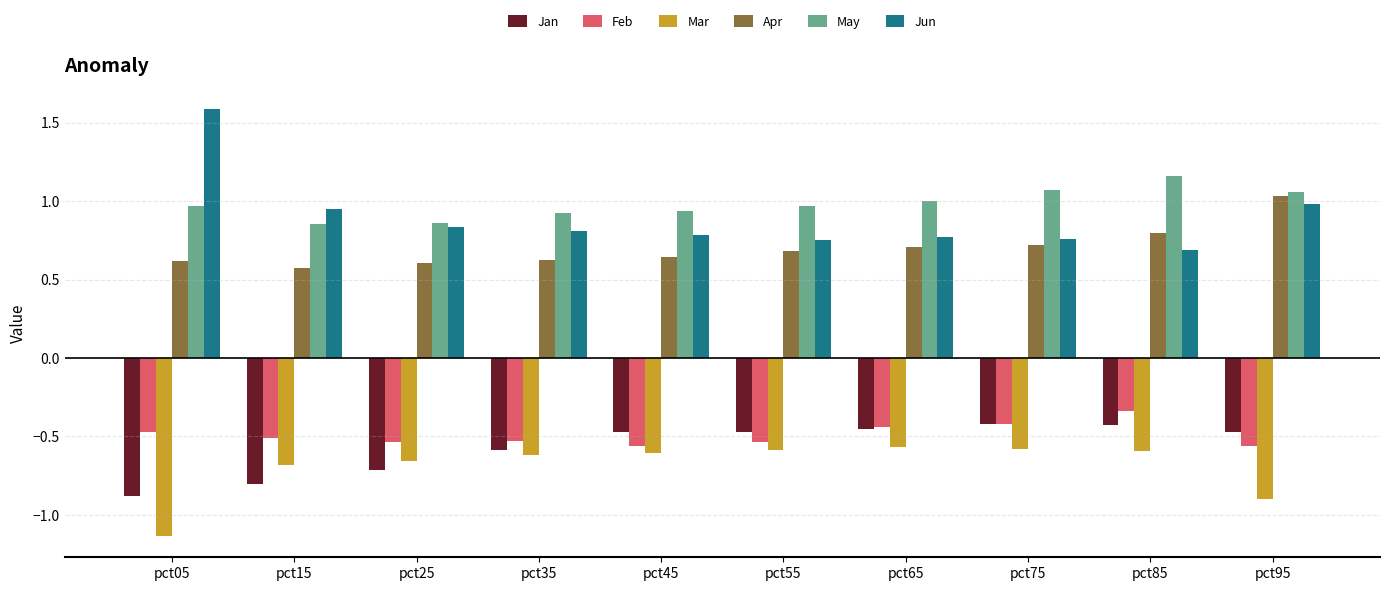

At which label is May closest to 1?

pct65